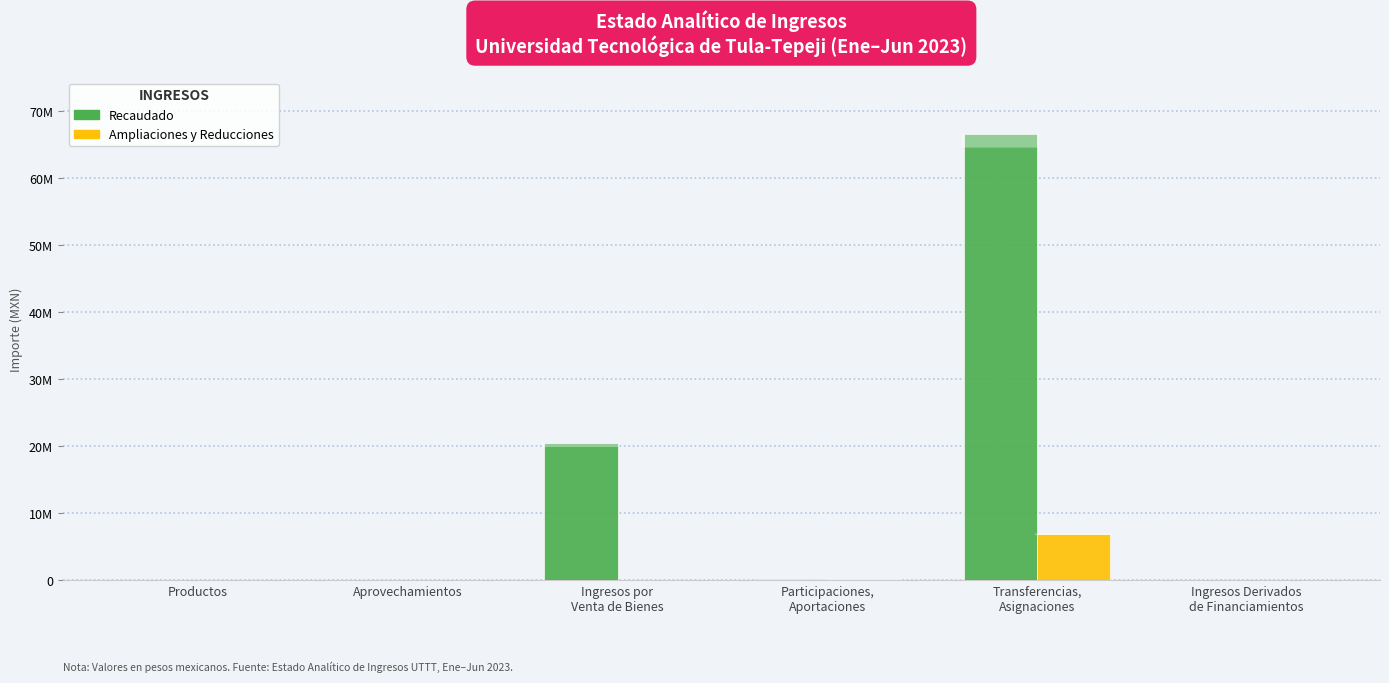

What are all the series names shown in the legend?

Recaudado, Ampliaciones y Reducciones